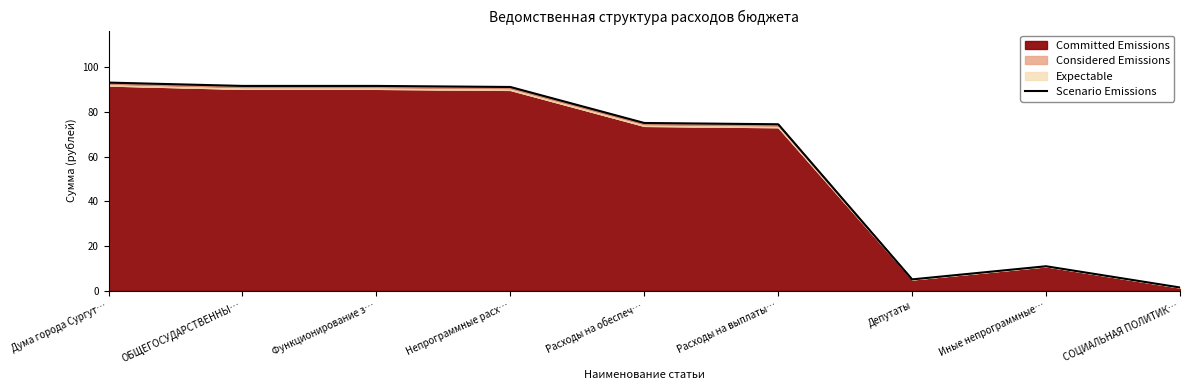

Reading left to right, extract all data points from this chart.

Дума города Сургут…=93.2	ОБЩЕГОСУДАРСТВЕННЫ…=91.7	Функционирование з…=91.7	Непрограммные расх…=91.3	Расходы на обеспеч…=75.1	Расходы на выплаты…=74.6	Депутаты=5.1	Иные непрограммные…=11.0	СОЦИАЛЬНАЯ ПОЛИТИК…=1.5